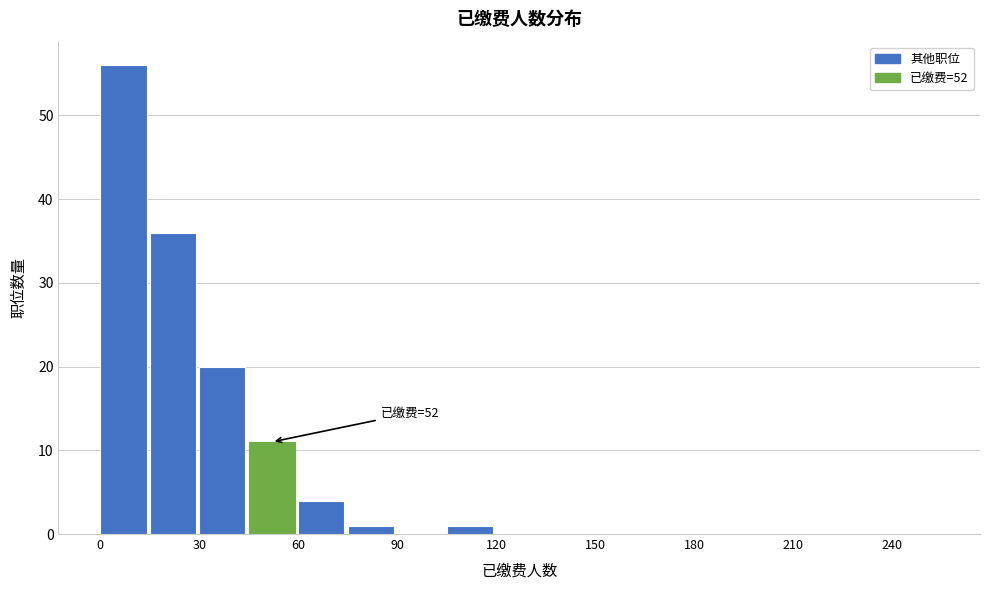

Around what value on the x-axis is the tallest bar? Give the approximate position of its centre, as read against the axis.

5